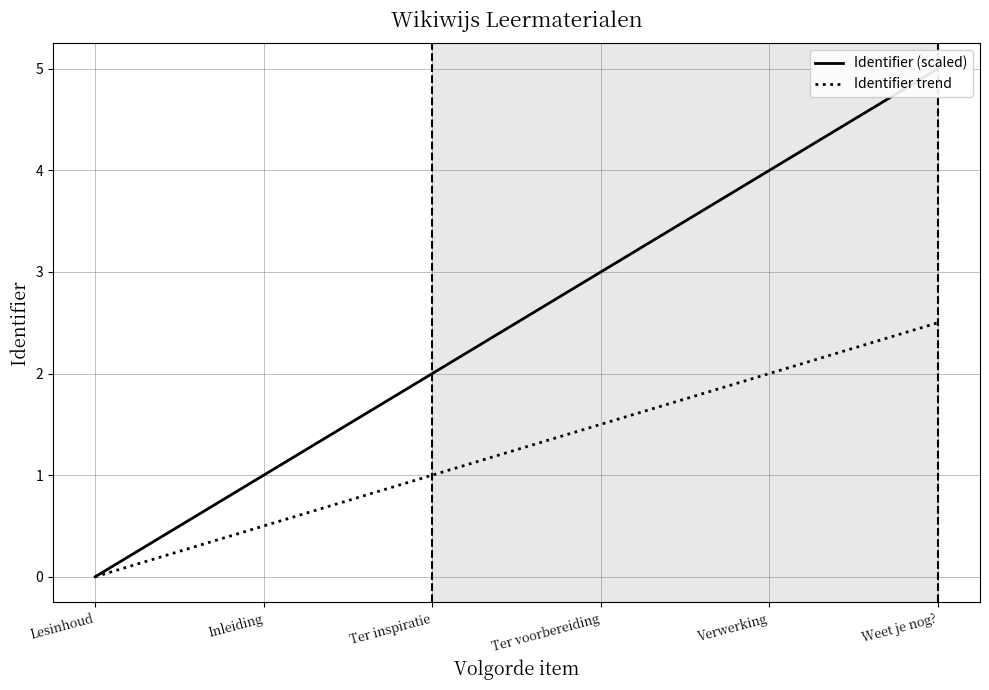

How many lines are shown in the chart?

2